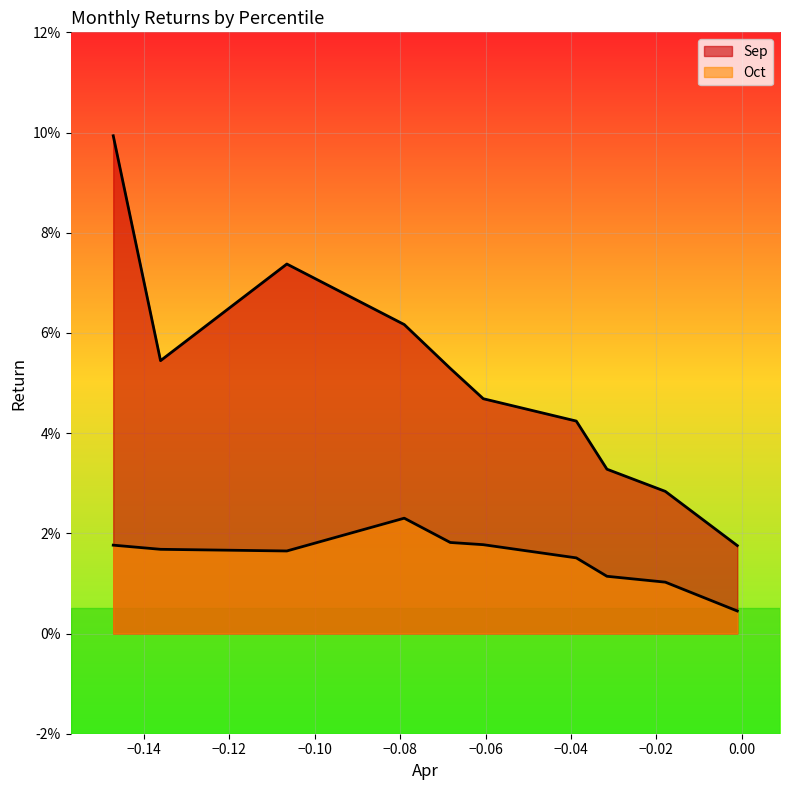

Reading left to right, extract all data points from this chart.

Sep: 0.0	0.0	0.0	0.0	0.0	0.1	0.1	0.1	0.1	0.1
Oct: 0.0	0.0	0.0	0.0	0.0	0.0	0.0	0.0	0.0	0.0